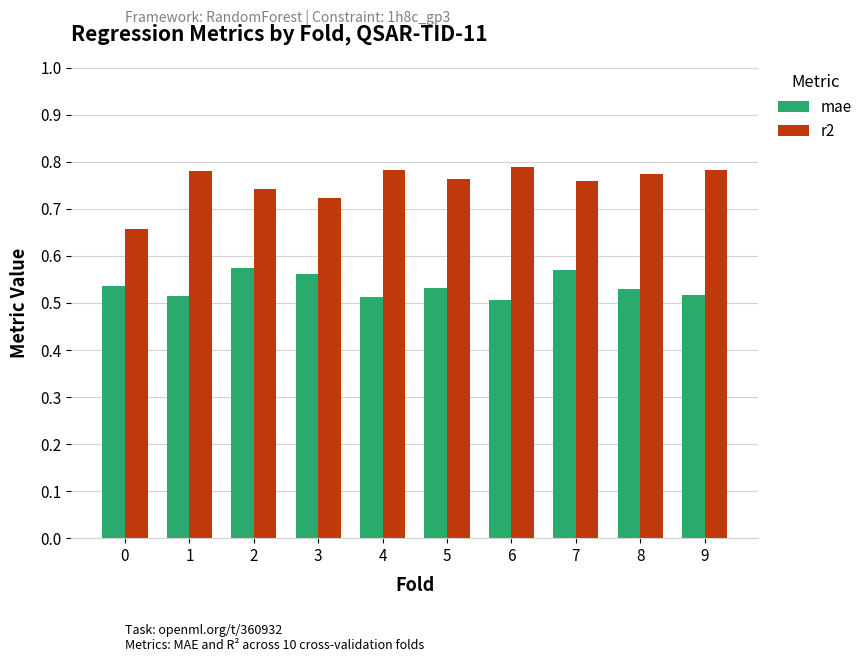

What is the spread (max minus min) of values at 1?

0.3